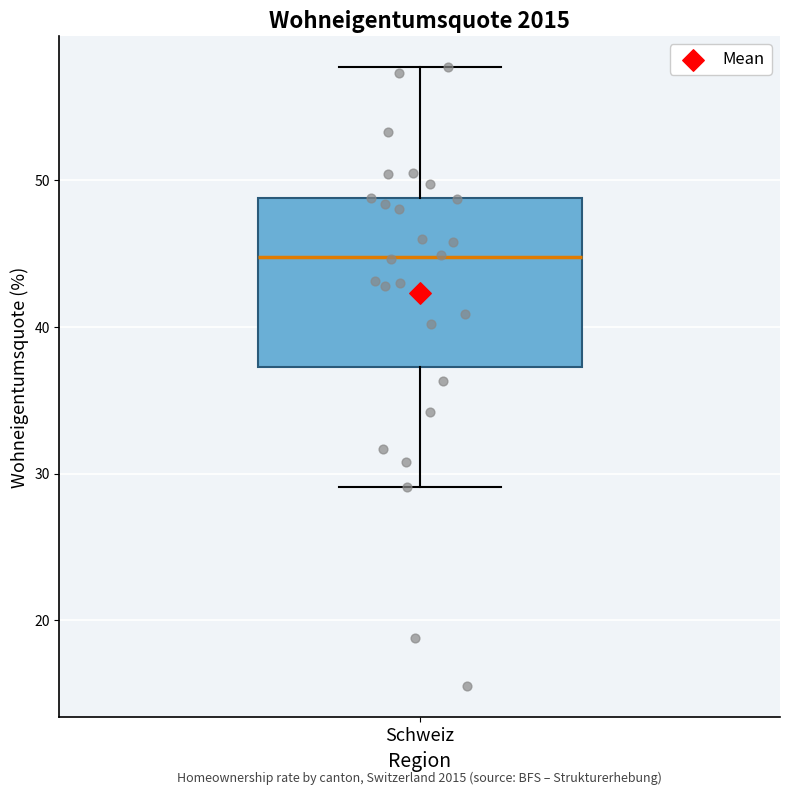

Where does the upper whisker of the box for Schweiz end on the y-axis? The values are not printed on the chart, so give them approximately, as read against the axis.

58